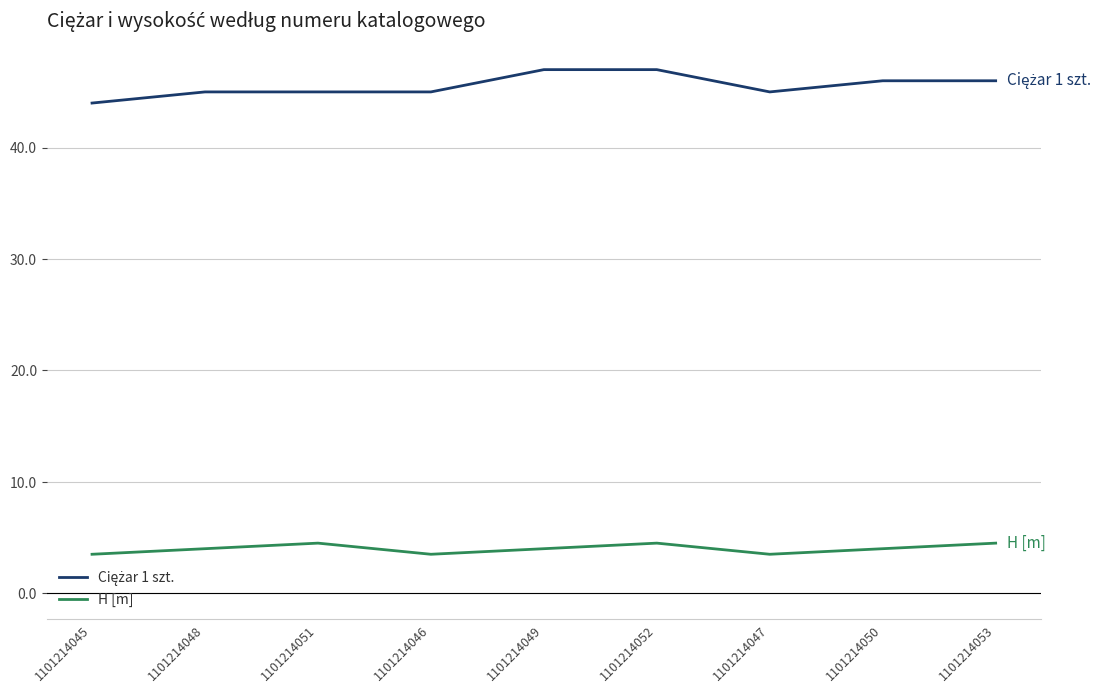

What is the maximum value shown in the chart?

47.0